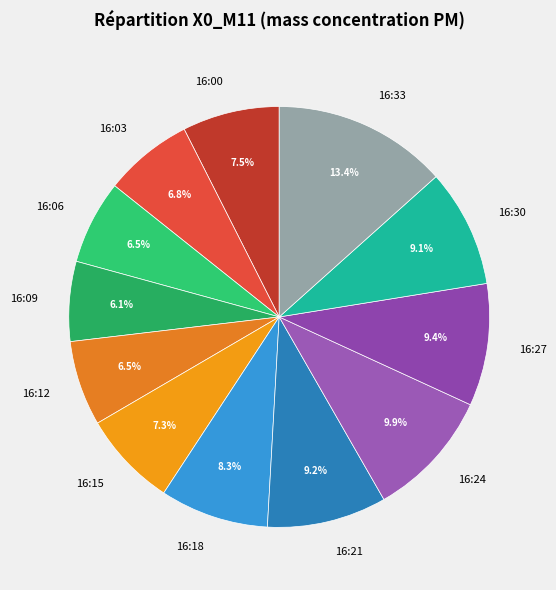

Approximately how many times larger is the value at 16:24 compared to 16:06?

1.5